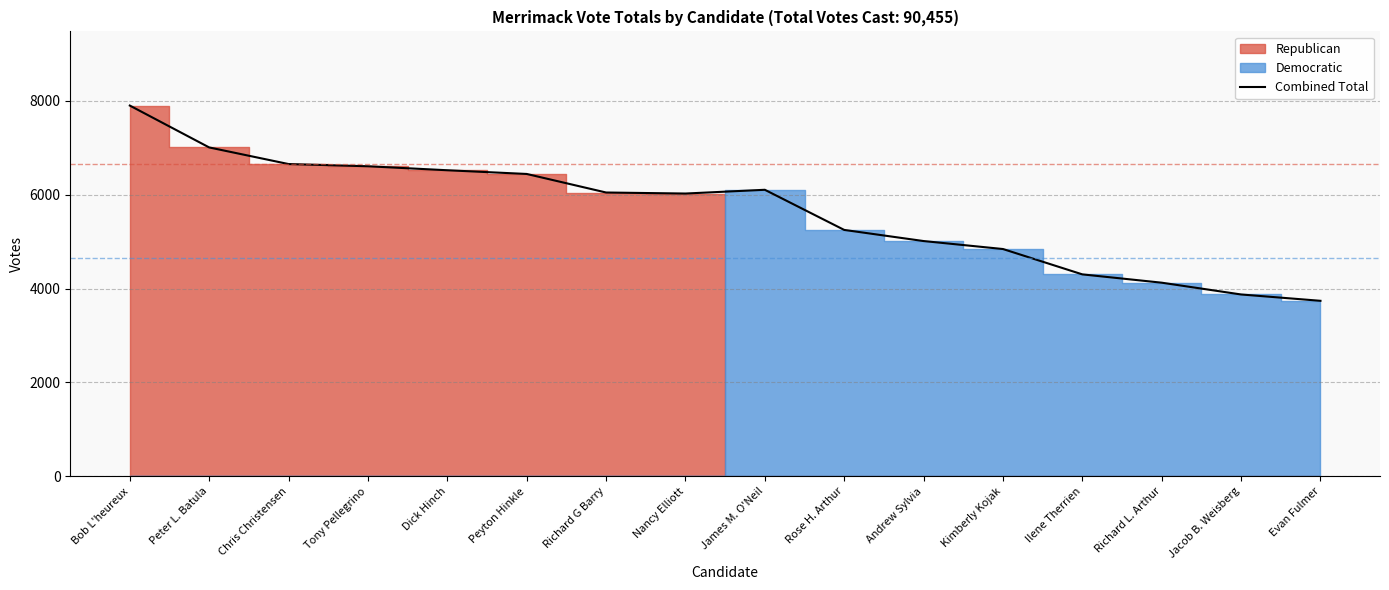

List the labels in order of value, largest first.

Bob L'heureux, Peter L. Batula, Chris Christensen, Tony Pellegrino, Dick Hinch, Peyton Hinkle, James M. O'Neil, Richard G Barry, Nancy Elliott, Rose H. Arthur, Andrew Sylvia, Kimberly Kojak, Ilene Therrien, Richard L. Arthur, Jacob B. Weisberg, Evan Fulmer